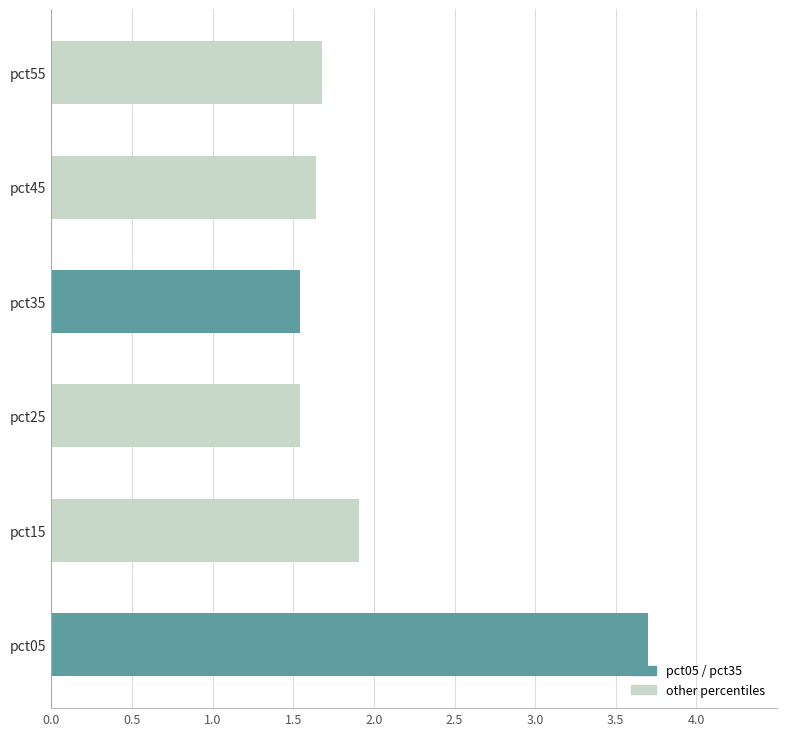

Are the bars horizontal?

Yes